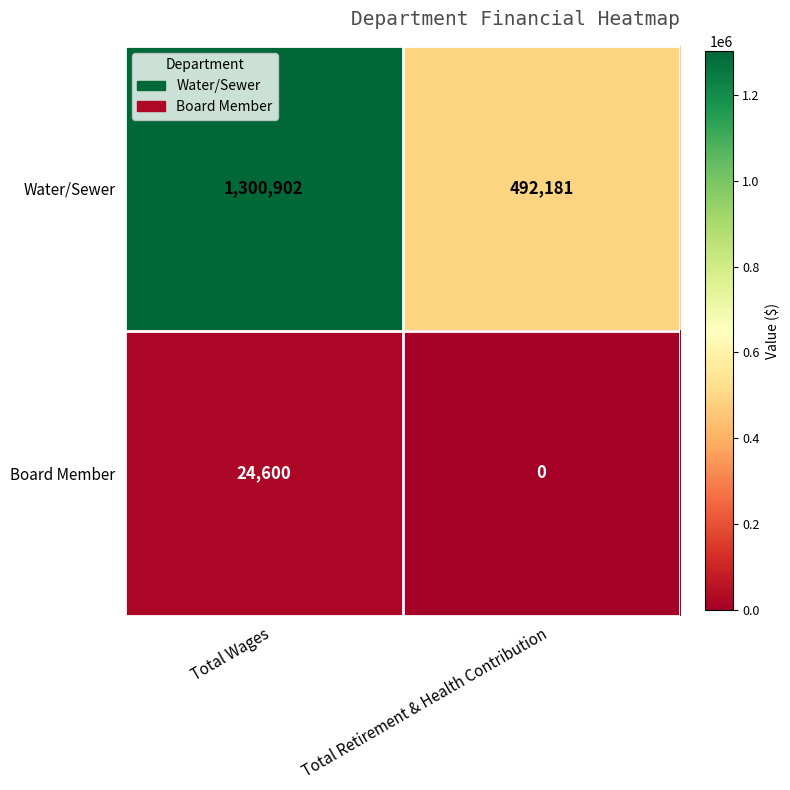

Is it true that Water/Sewer equals 1300902 at Total Wages?

True